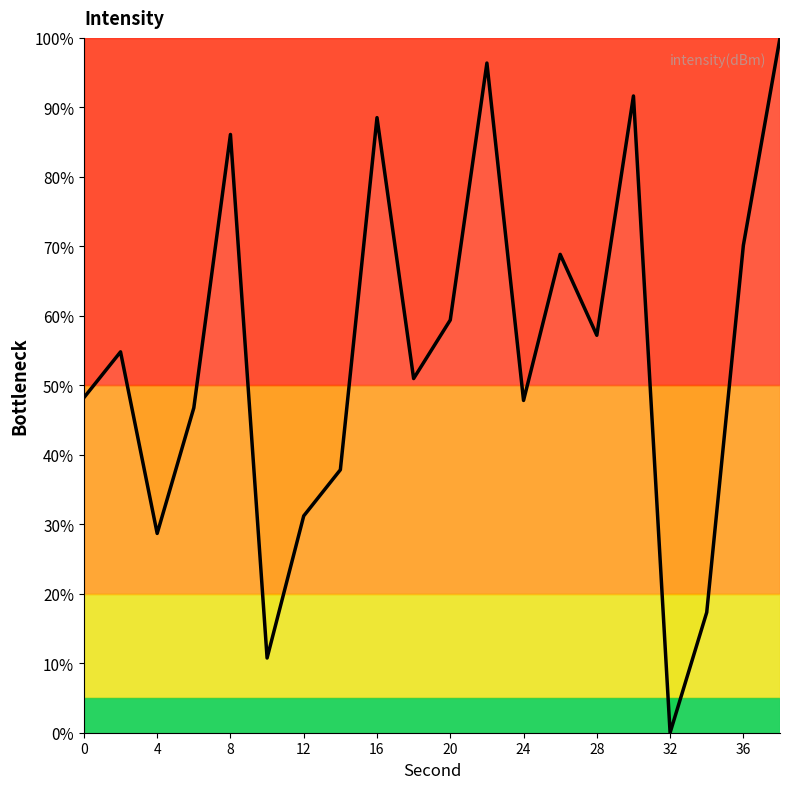

What is the greatest value displayed?

100.0